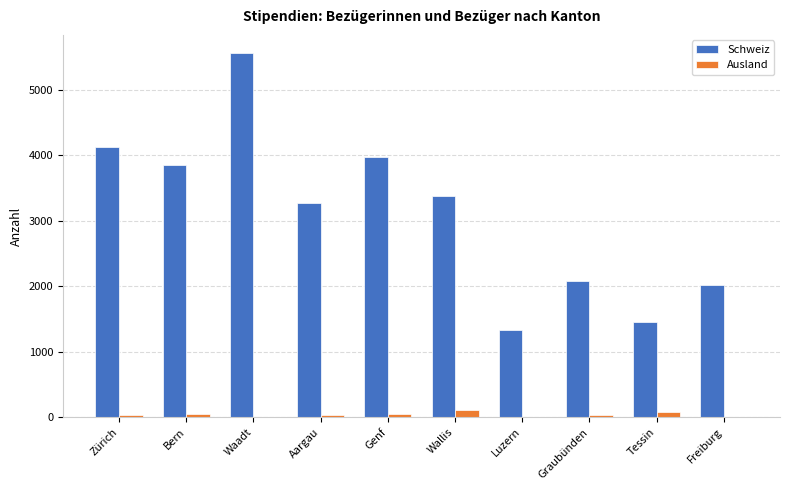

What is the greatest value displayed?

5559